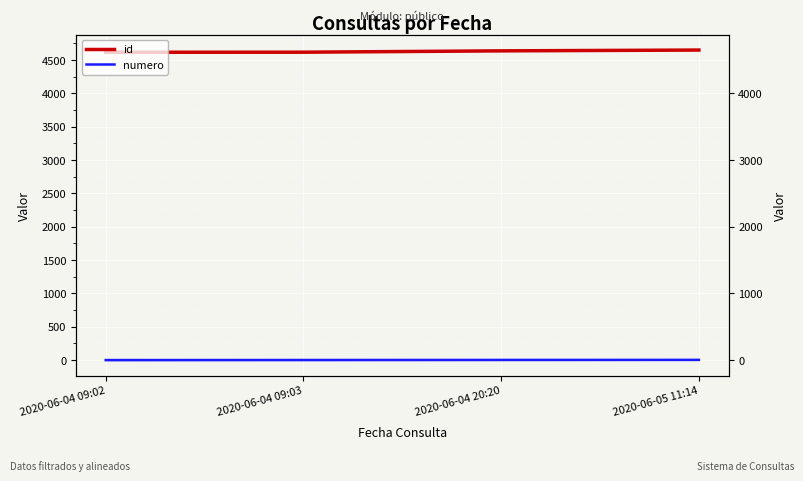

Reading right to left, what are all the values shown in this chart?

id: 2020-06-05 11:14=4649	2020-06-04 20:20=4637	2020-06-04 09:03=4617	2020-06-04 09:02=4616
numero: 2020-06-05 11:14=4	2020-06-04 20:20=3	2020-06-04 09:03=2	2020-06-04 09:02=1